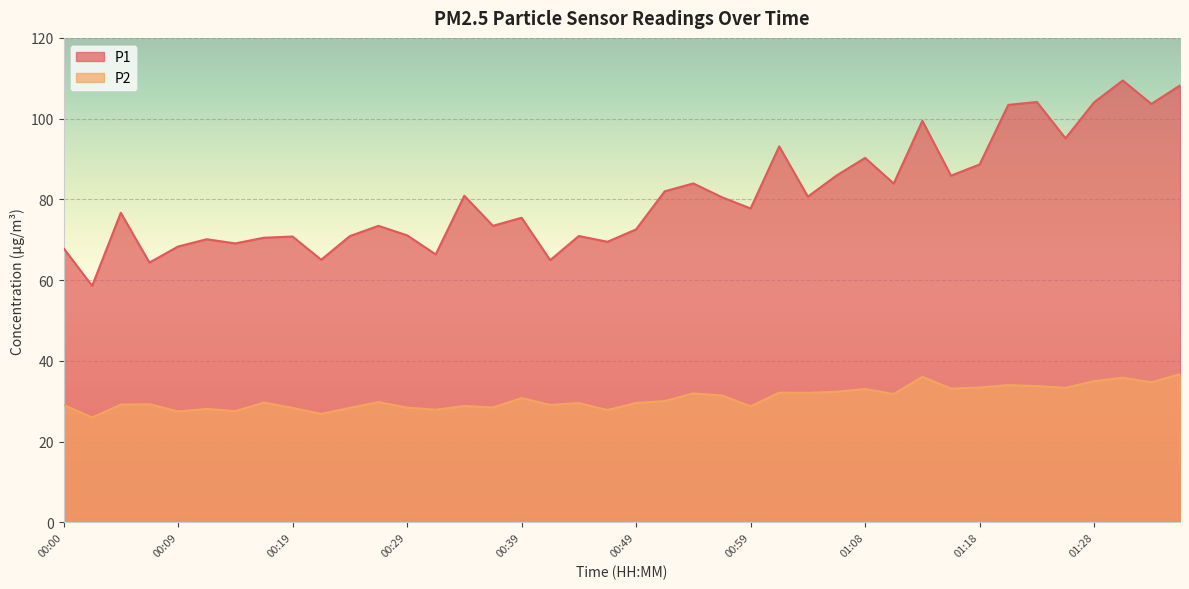

How many values in the P1 series exceed 77?

20